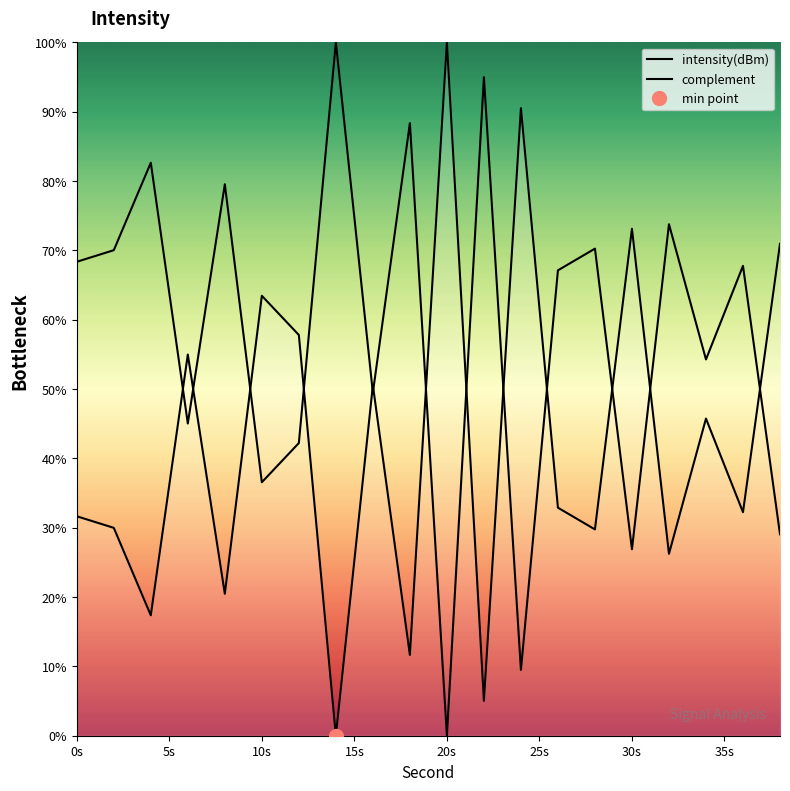

Is it true that complement equals 120.6 at 13?

False